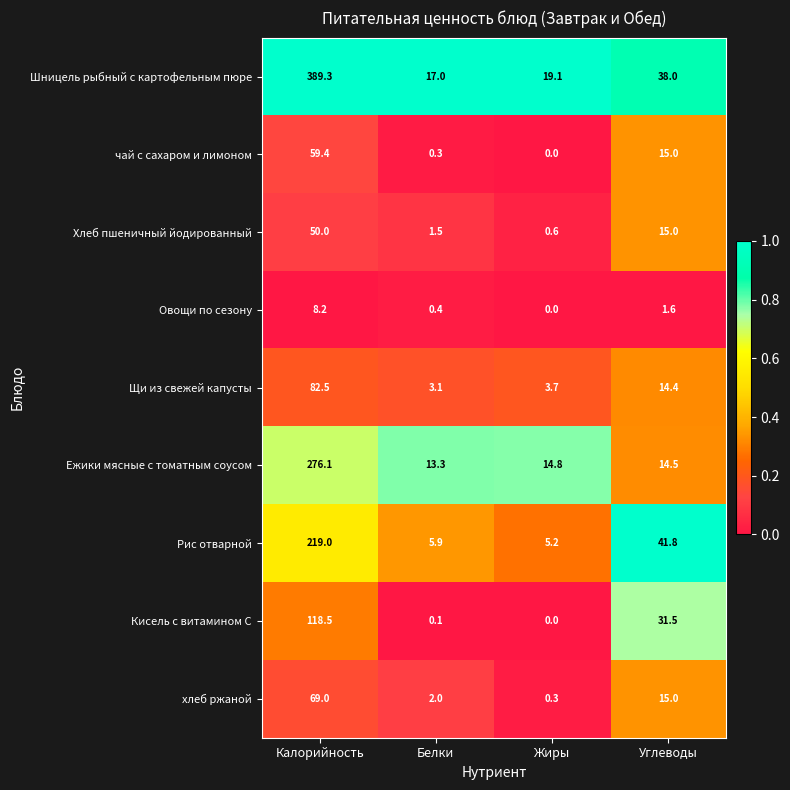

List the series in order of their peak value, highest first.

Шницель рыбный с картофельным пюре, Ежики мясные с томатным соусом, Рис отварной, Кисель с витамином С, Щи из свежей капусты, хлеб ржаной, чай с сахаром и лимоном, Хлеб пшеничный йодированный, Овощи по сезону